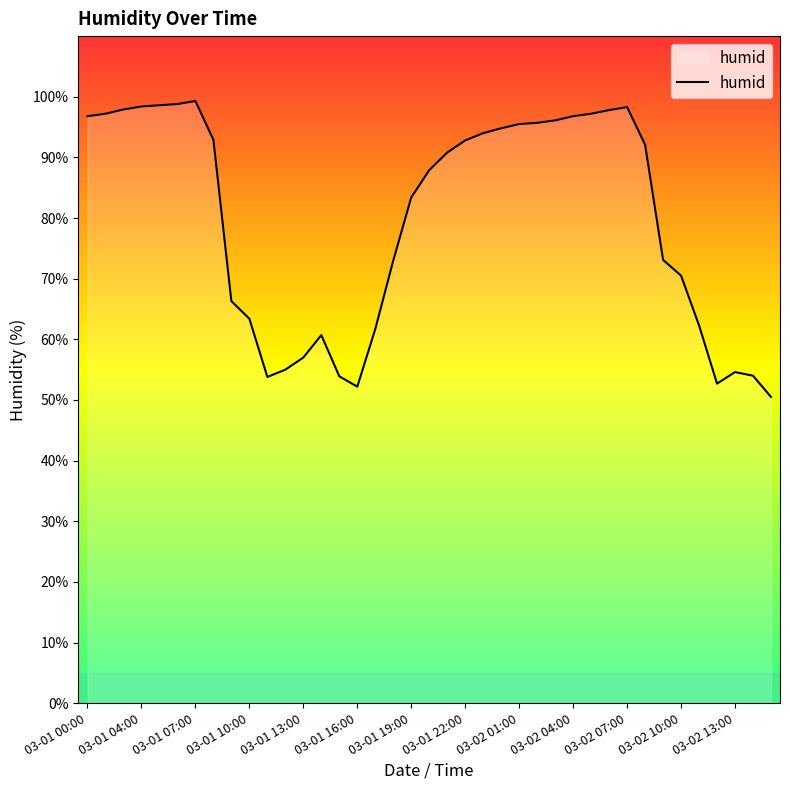

What is the maximum value shown in the chart?

99.3